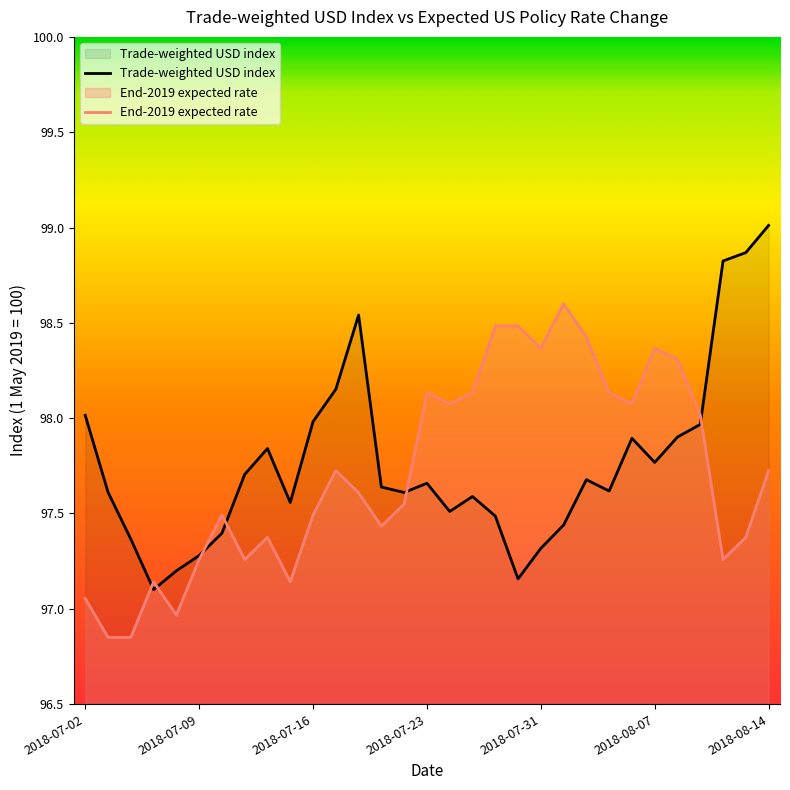

The value at 2018-07-19 is 97.6. True or false?

True